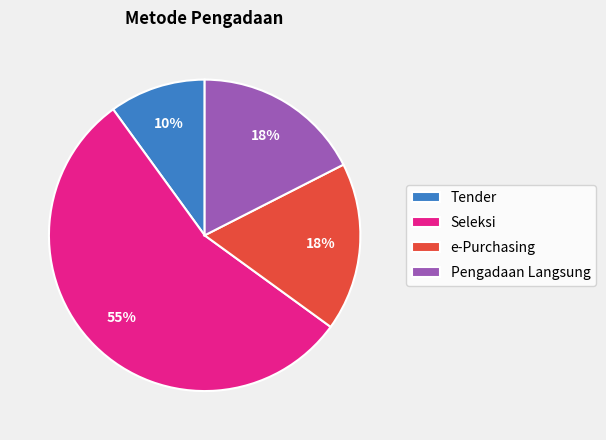

How many segments does this pie chart have?

4